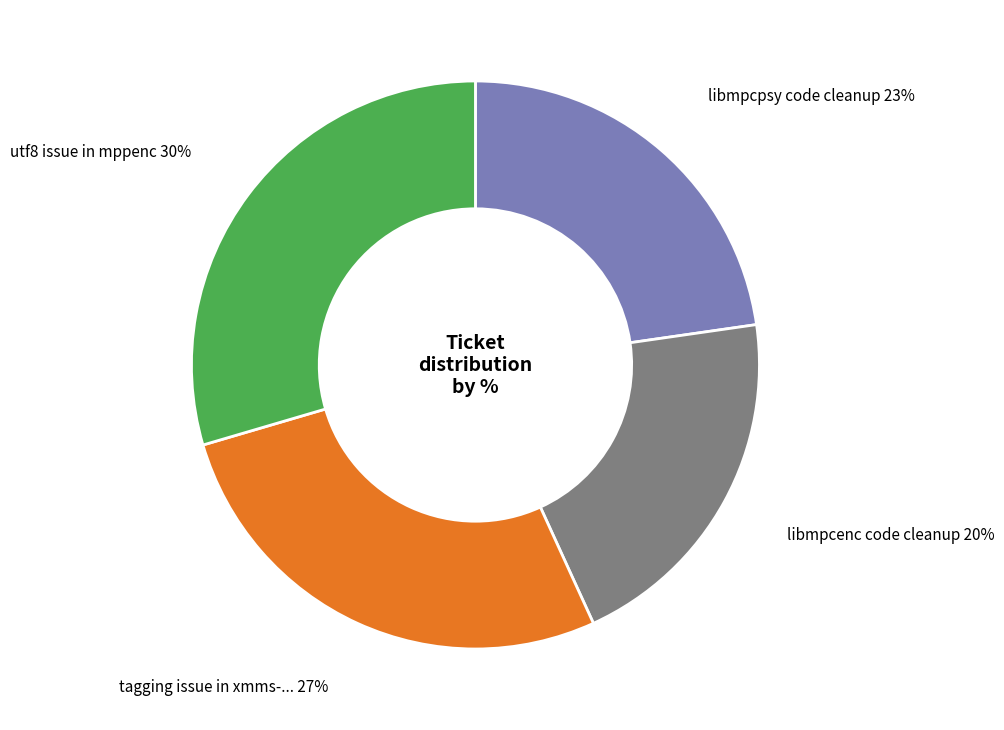

To the nearest percent, what is the average slice percentage?

25%